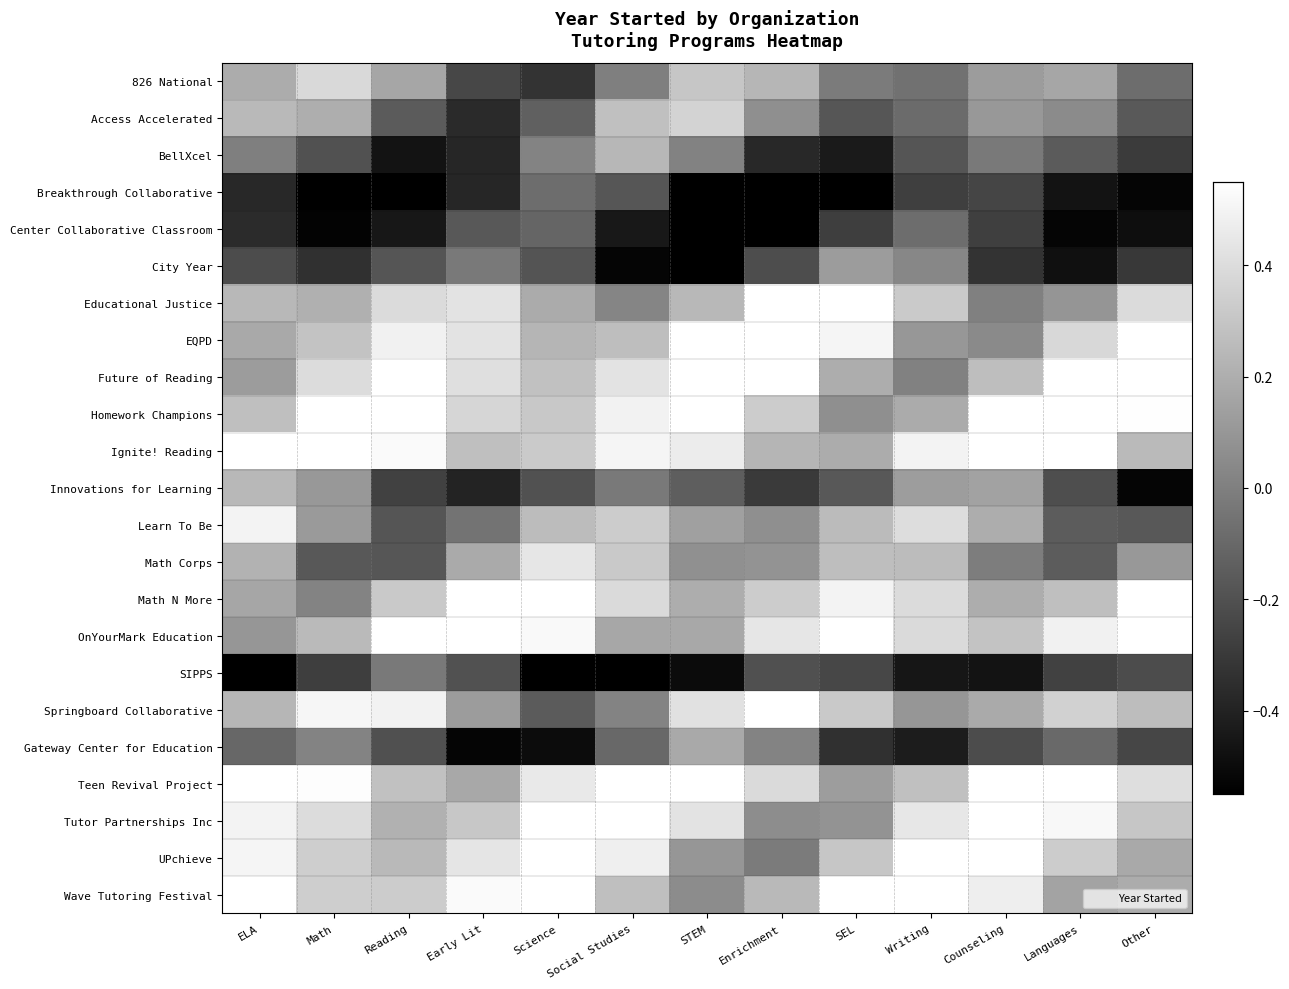

What is the spread (max minus min) of values at Other?

1.1